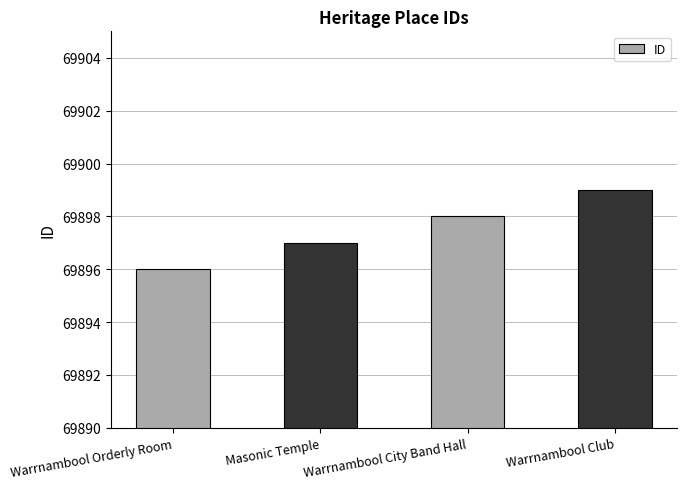

List the labels in order of value, smallest first.

Warrnambool Orderly Room, Masonic Temple, Warrnambool City Band Hall, Warrnambool Club